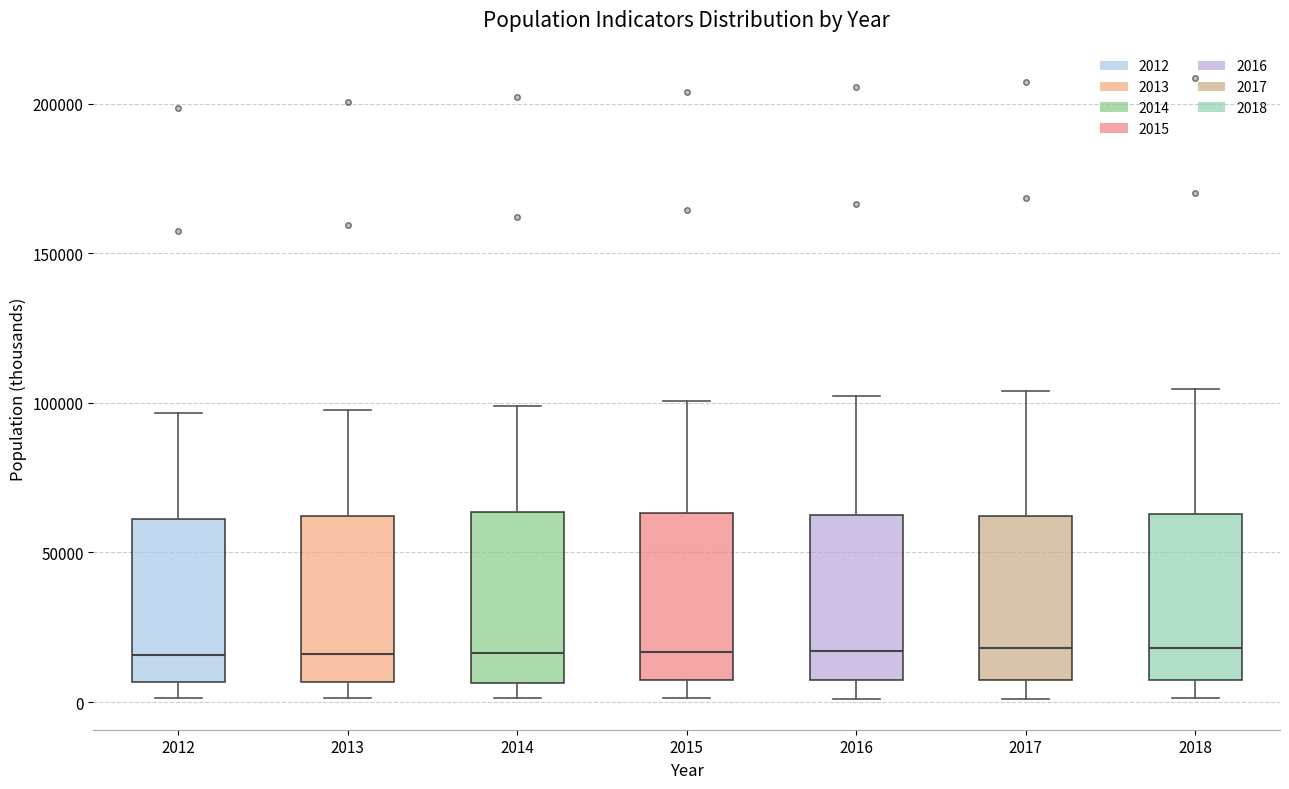

Reading left to right, transcribe this box plot: for each box, give where its median line is, the range the box spans, and where its two whiskers end, as read against the y-axis. The values are not printed on the chart, so give them approximately, as read against the axis.

2012: median 15000, box 5000 to 60000, whiskers 0 to 95000
2013: median 15000, box 5000 to 60000, whiskers 0 to 100000
2014: median 15000, box 5000 to 65000, whiskers 0 to 100000
2015: median 15000, box 5000 to 65000, whiskers 0 to 100000
2016: median 15000, box 5000 to 60000, whiskers 0 to 100000
2017: median 20000, box 5000 to 60000, whiskers 0 to 105000
2018: median 20000, box 5000 to 65000, whiskers 0 to 105000